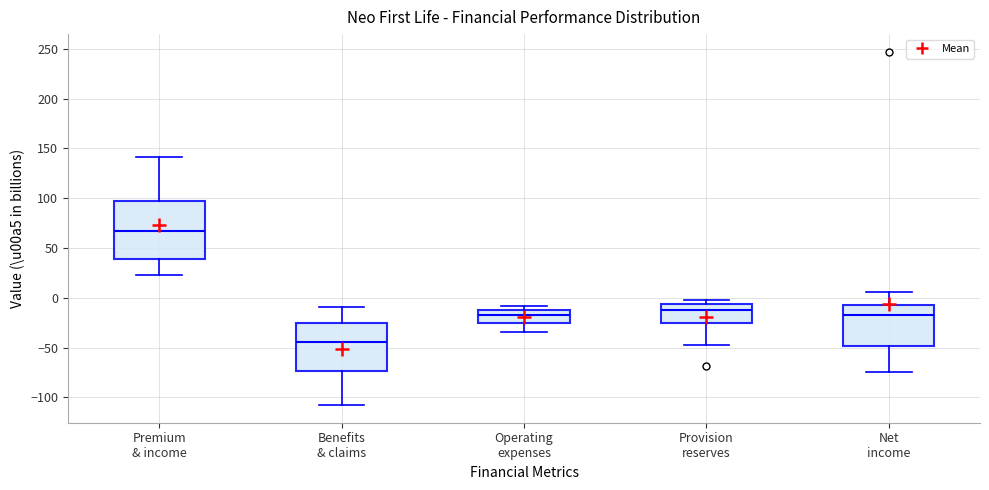

Reading left to right, read every box against the y-axis: the position of its median line, the range the box covers, and the ends of its whiskers. The values are not printed on the chart, so give them approximately, as read against the axis.

Premium & income: median 65, box 40 to 100, whiskers 25 to 140
Benefits & claims: median -45, box -75 to -25, whiskers -110 to -10
Operating expenses: median -15, box -25 to -10, whiskers -35 to -10 (just above the box's upper edge)
Provision reserves: median -10, box -25 to -5, whiskers -45 to 0
Net income: median -15, box -50 to -5, whiskers -75 to 5